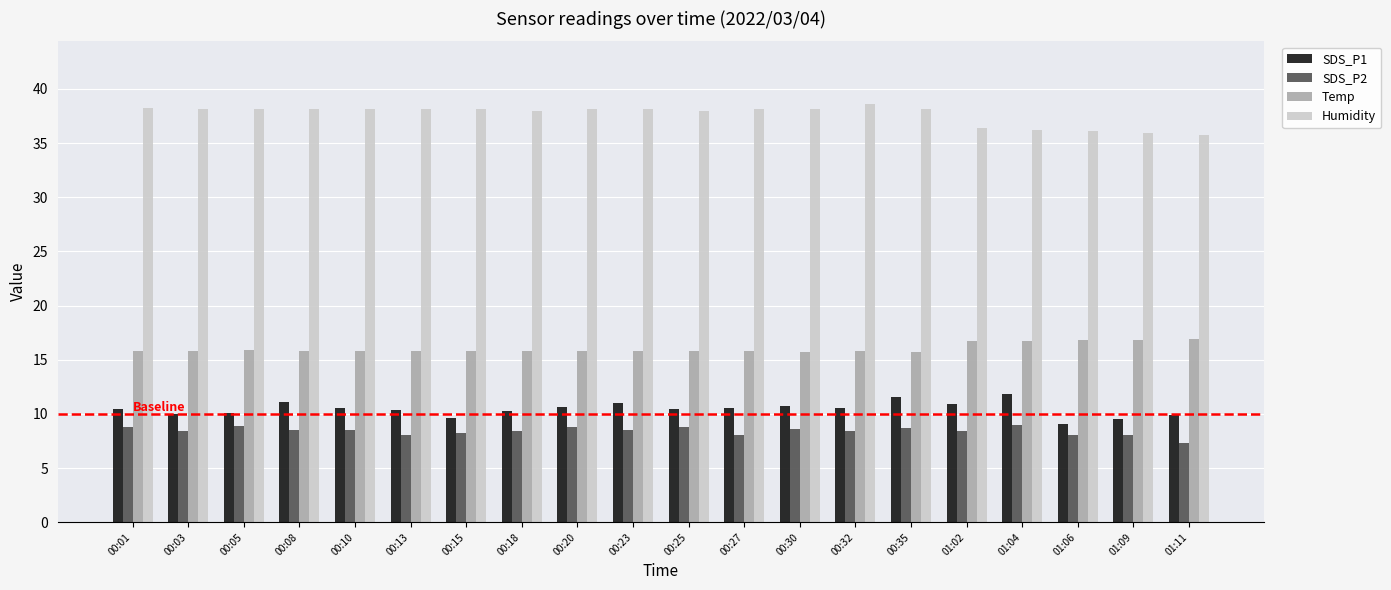

What is the difference between the highest and lowest values at 00:01?

29.4